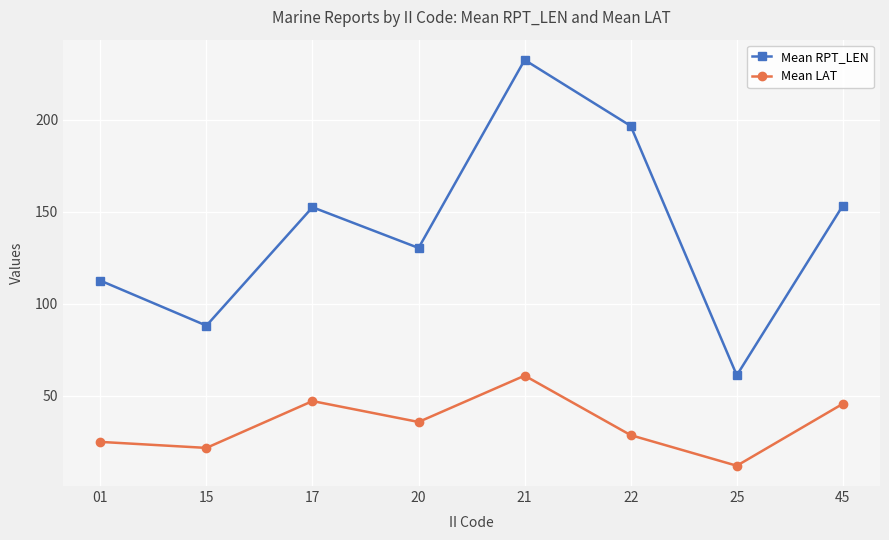

What is the total value across all series at 21?

293.3